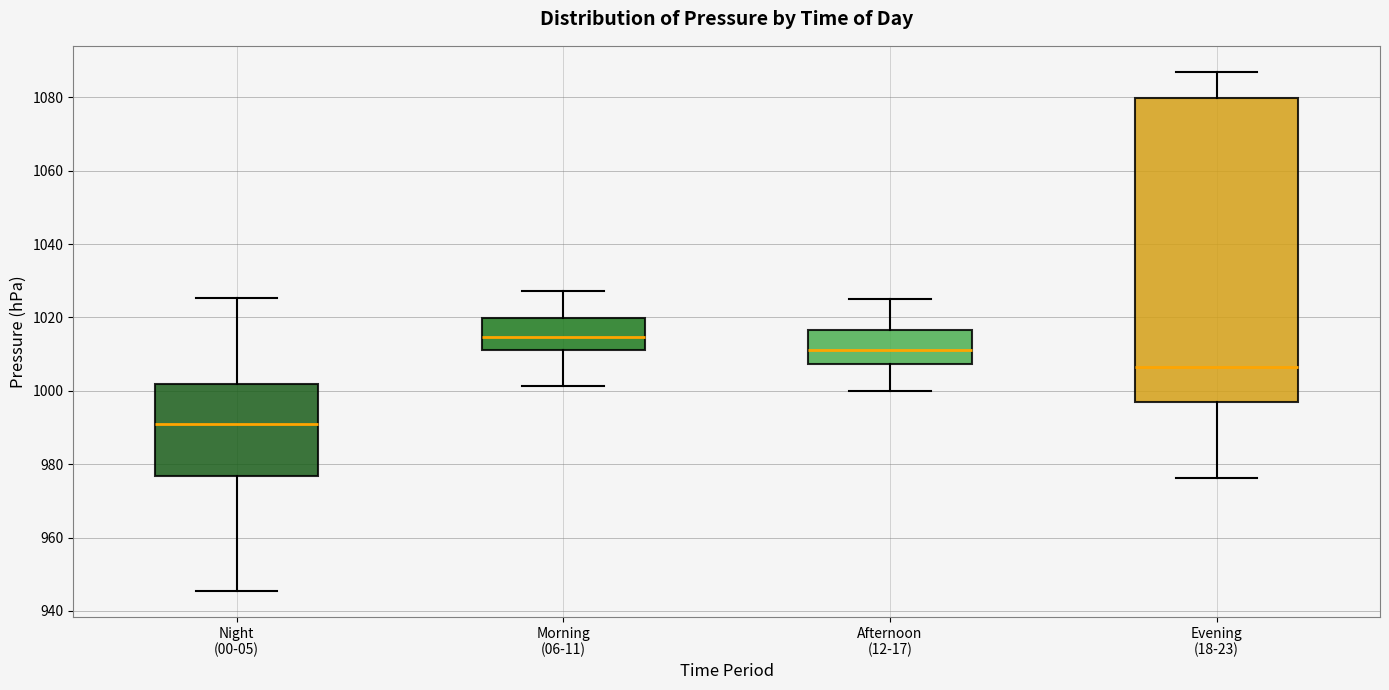

Which box has the lowest median line?

Night (00-05)